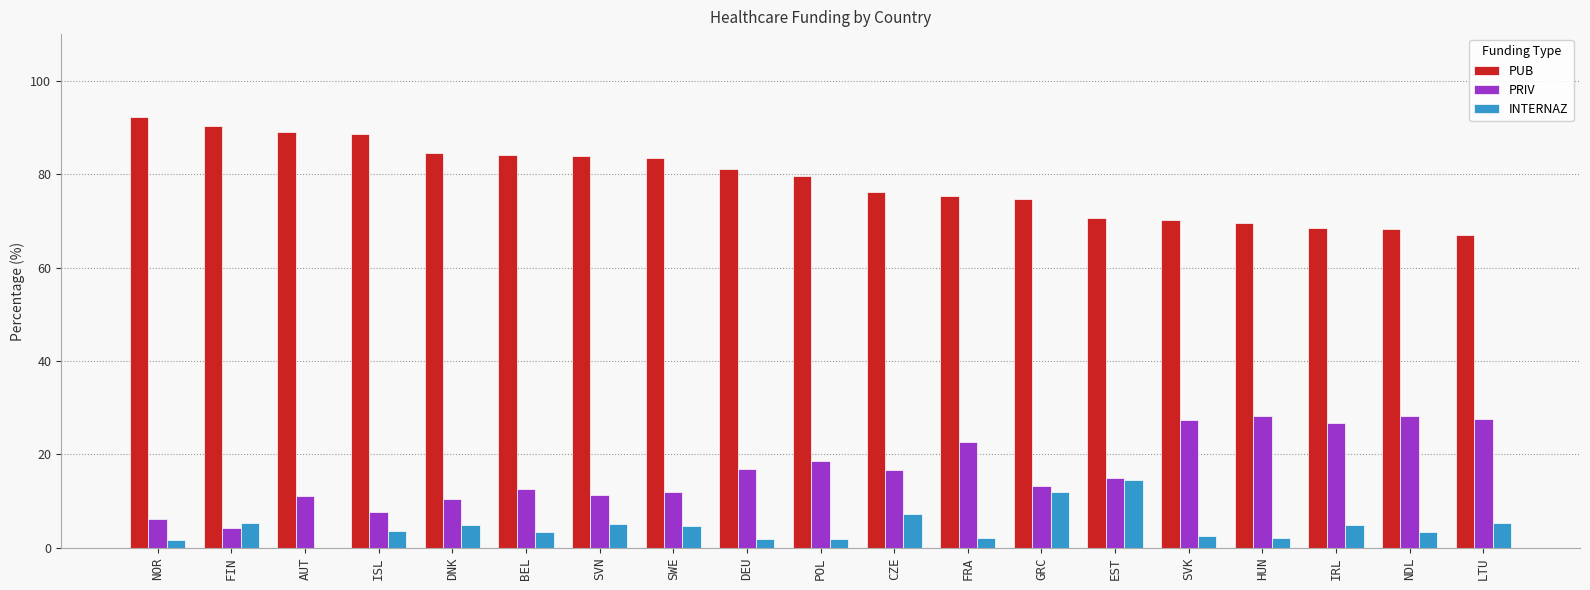

What is the total value across all series at SVK?

100.0